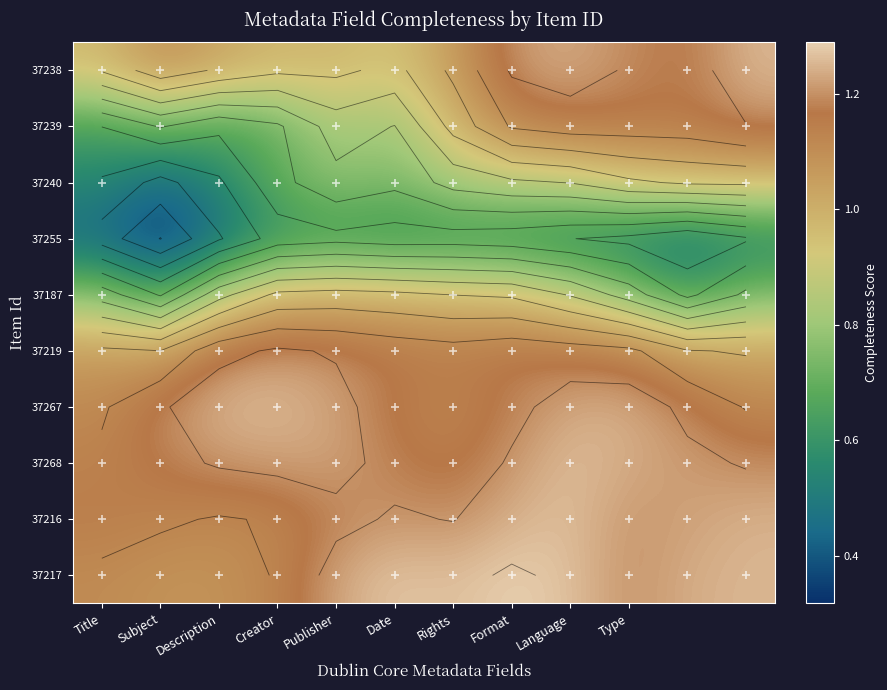

What is the sum of the 37238 values at Format and Type?

2.4